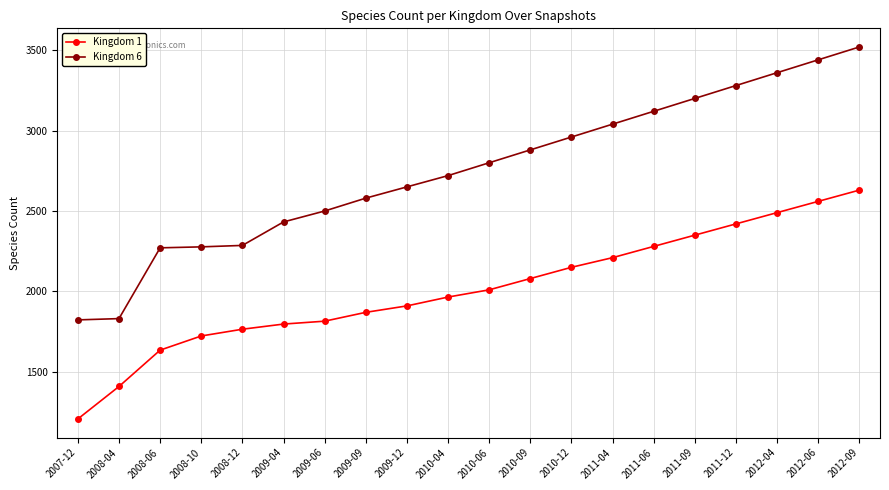

What position from the left is 2008-06?

3